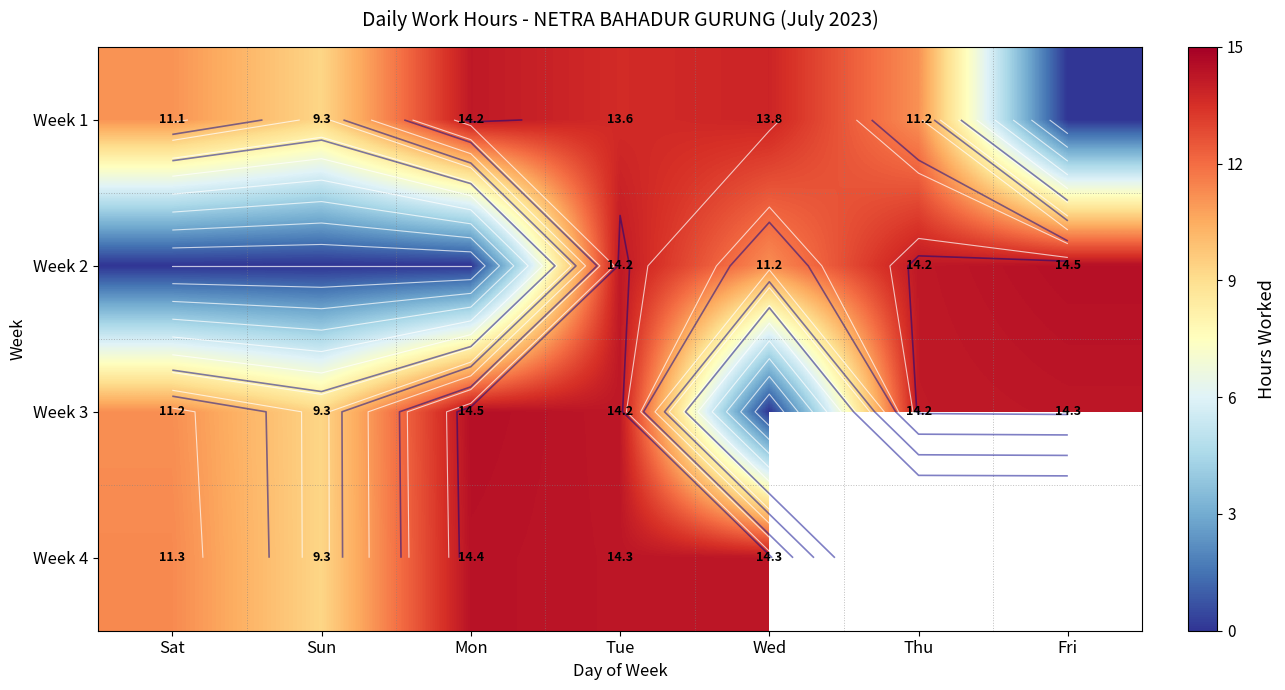

Rank the categories by Week 1 value from lowest to highest.

Fri, Sun, Sat, Thu, Tue, Wed, Mon